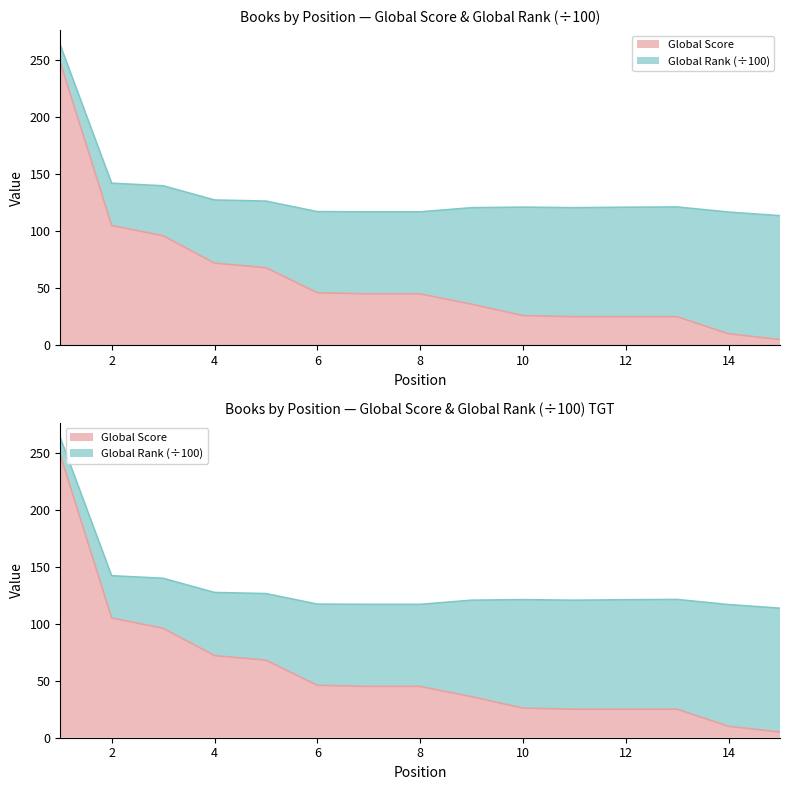

Is it true that the value at 11 is 9?

False